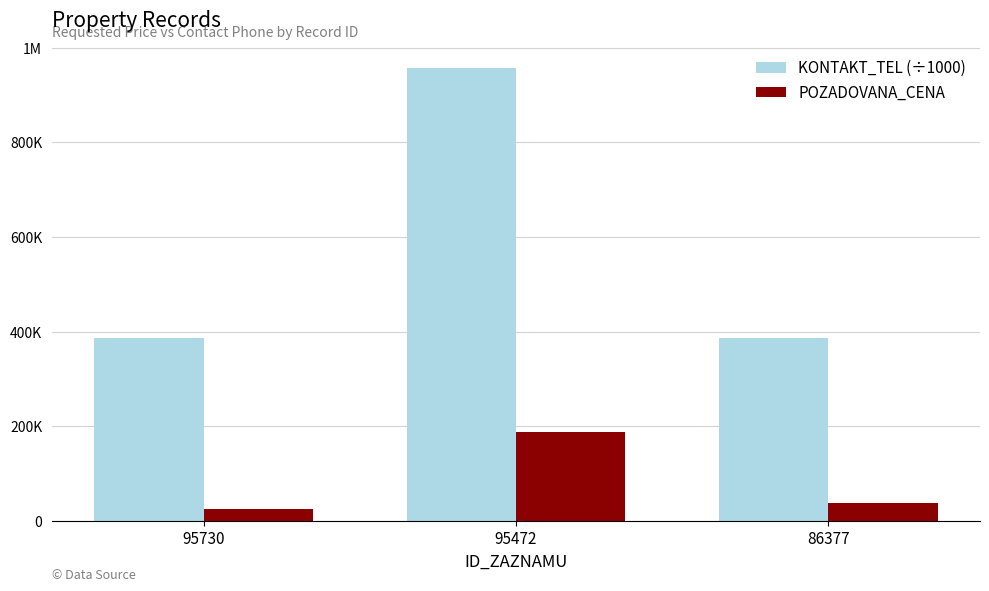

Does the chart contain any negative values?

No